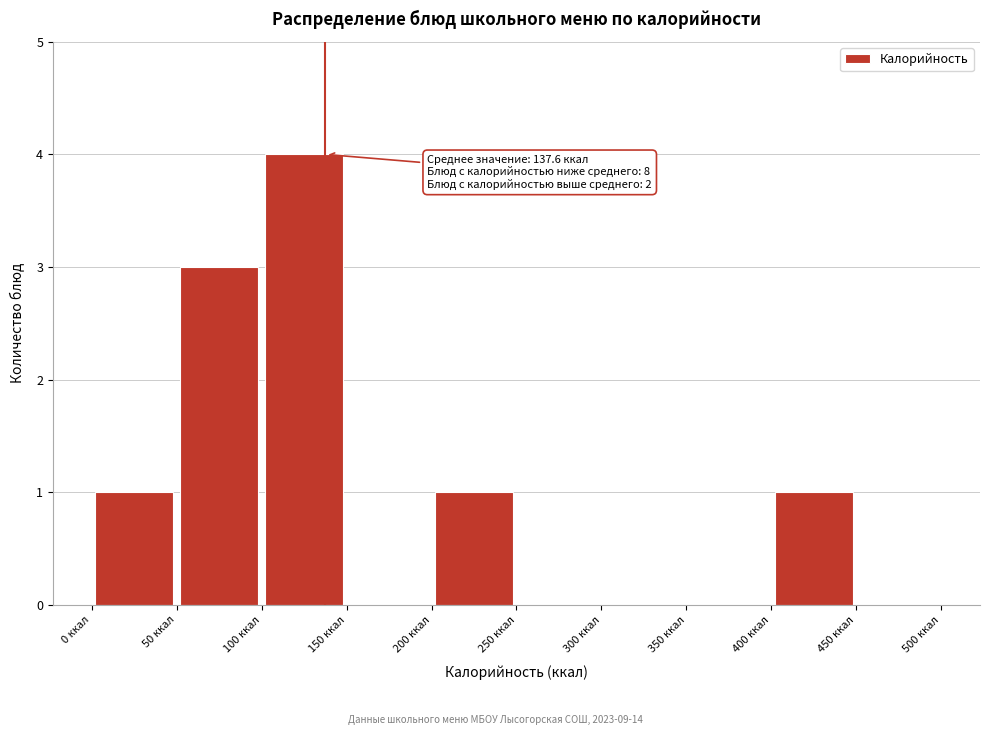

Which range on the x-axis has the tallest bar?

100 to 150